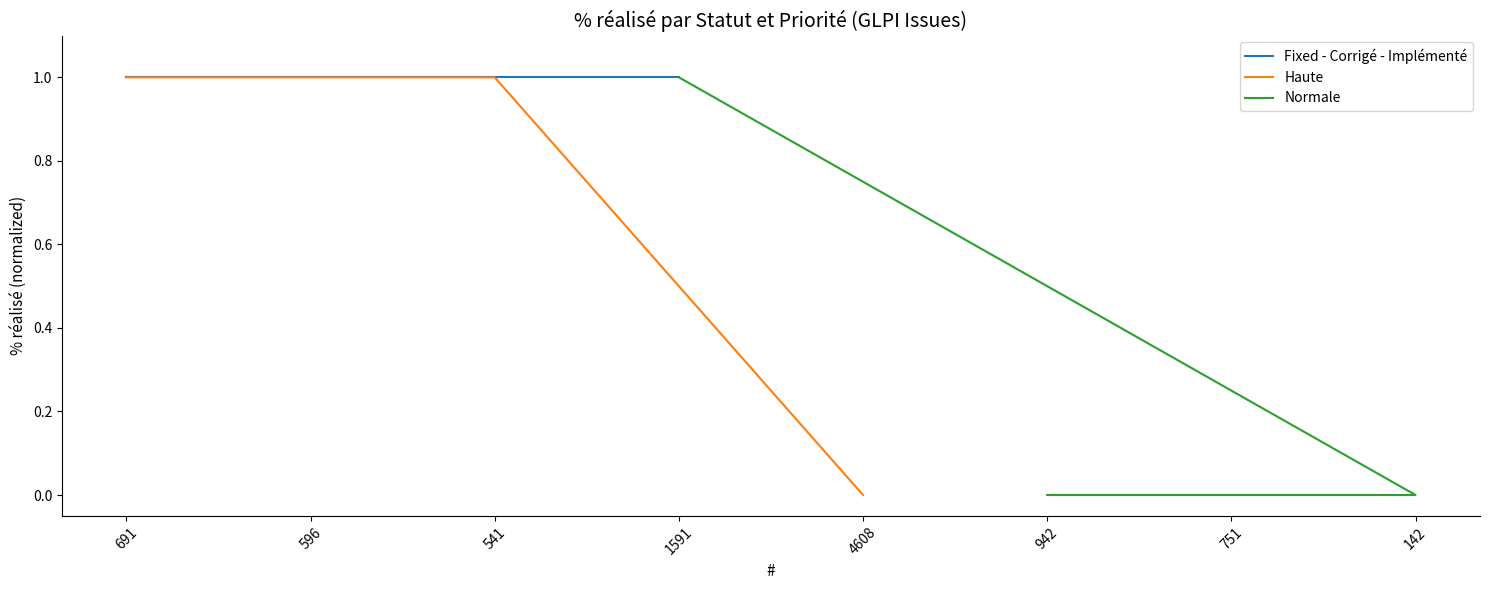

What is the label of the 3rd point from the left?

541